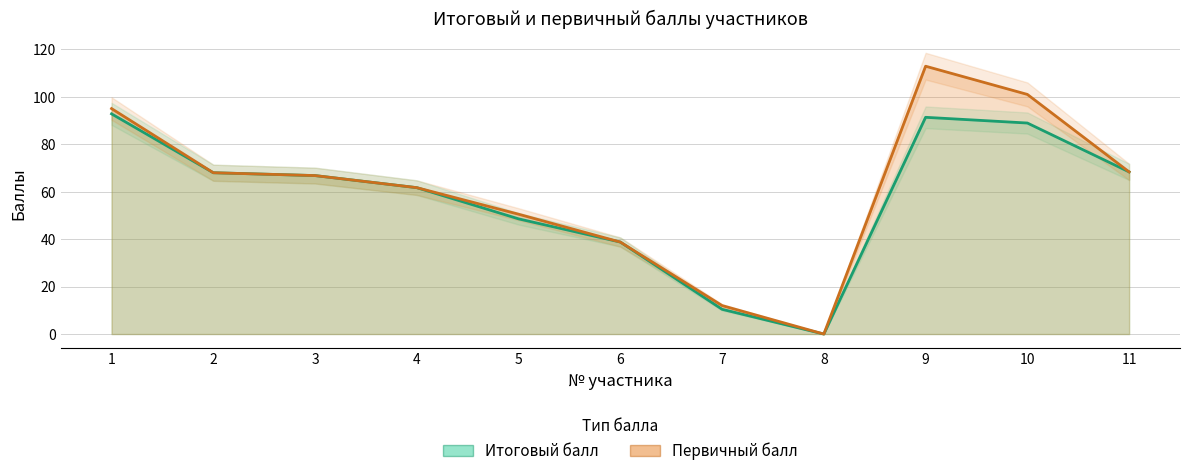

At which category is the sum across all series the highest?

9